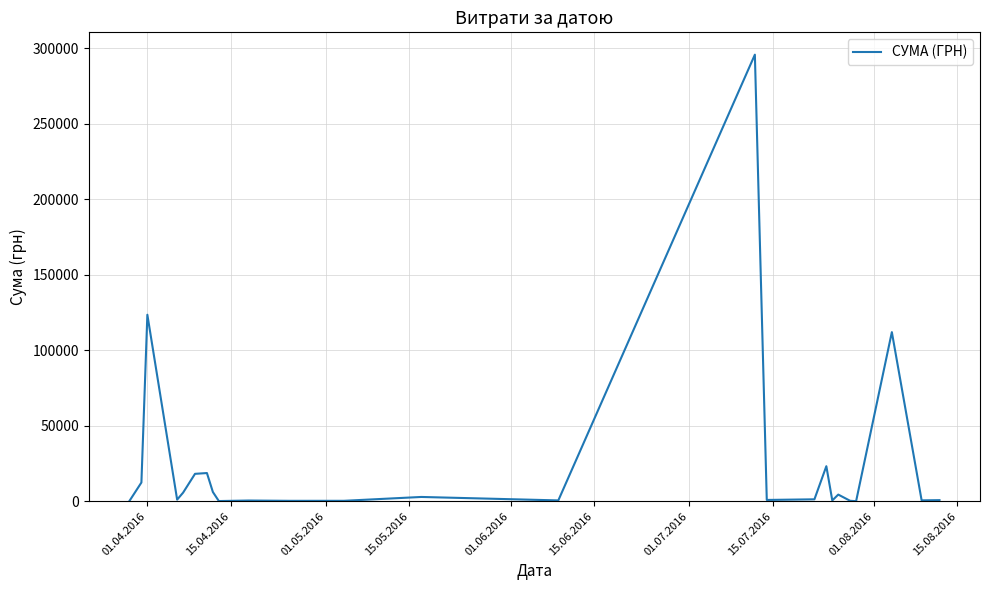

What is the difference between the maximum and minimum values?

295540.8